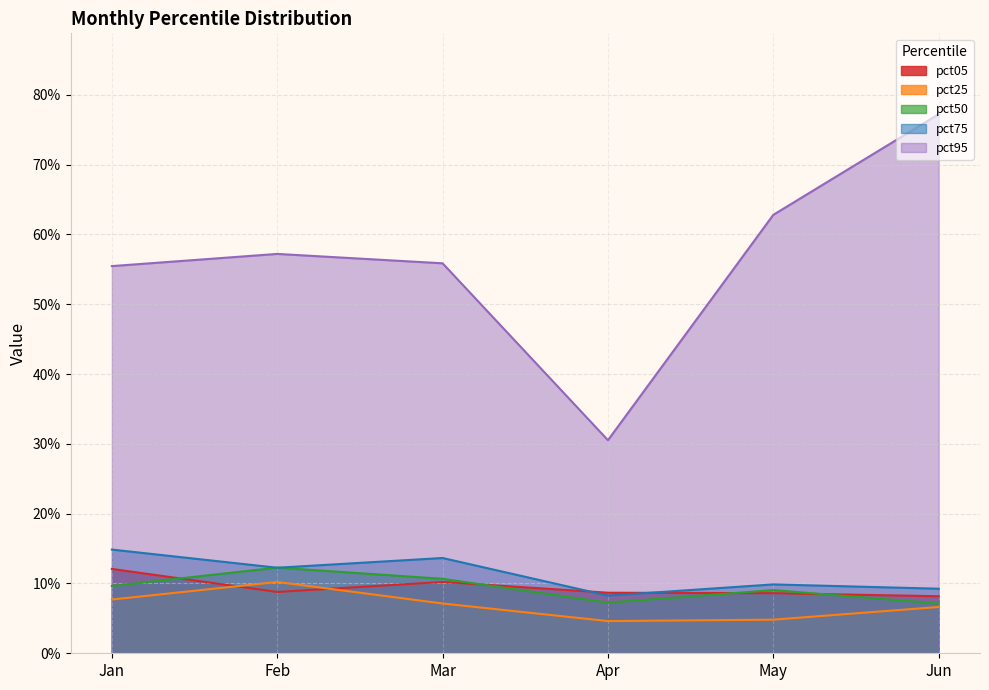

Between Mar and Apr, which series saw the biggest shift?

pct95